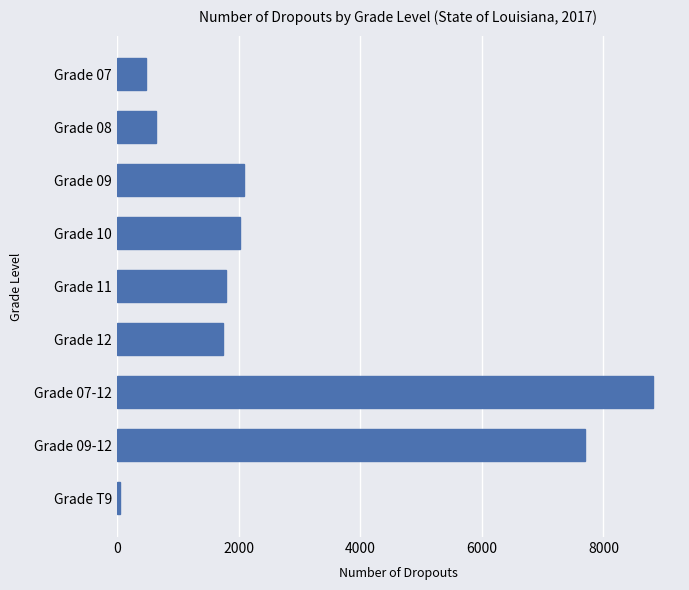

What is the change in value from Grade 09 to Grade 11?

-303